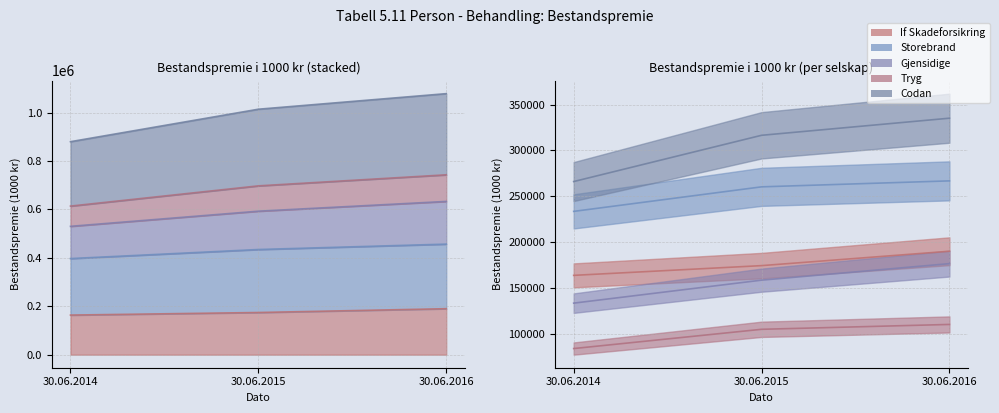

What is the difference between the maximum and second lowest values in the If Skadeforsikring series?

15723